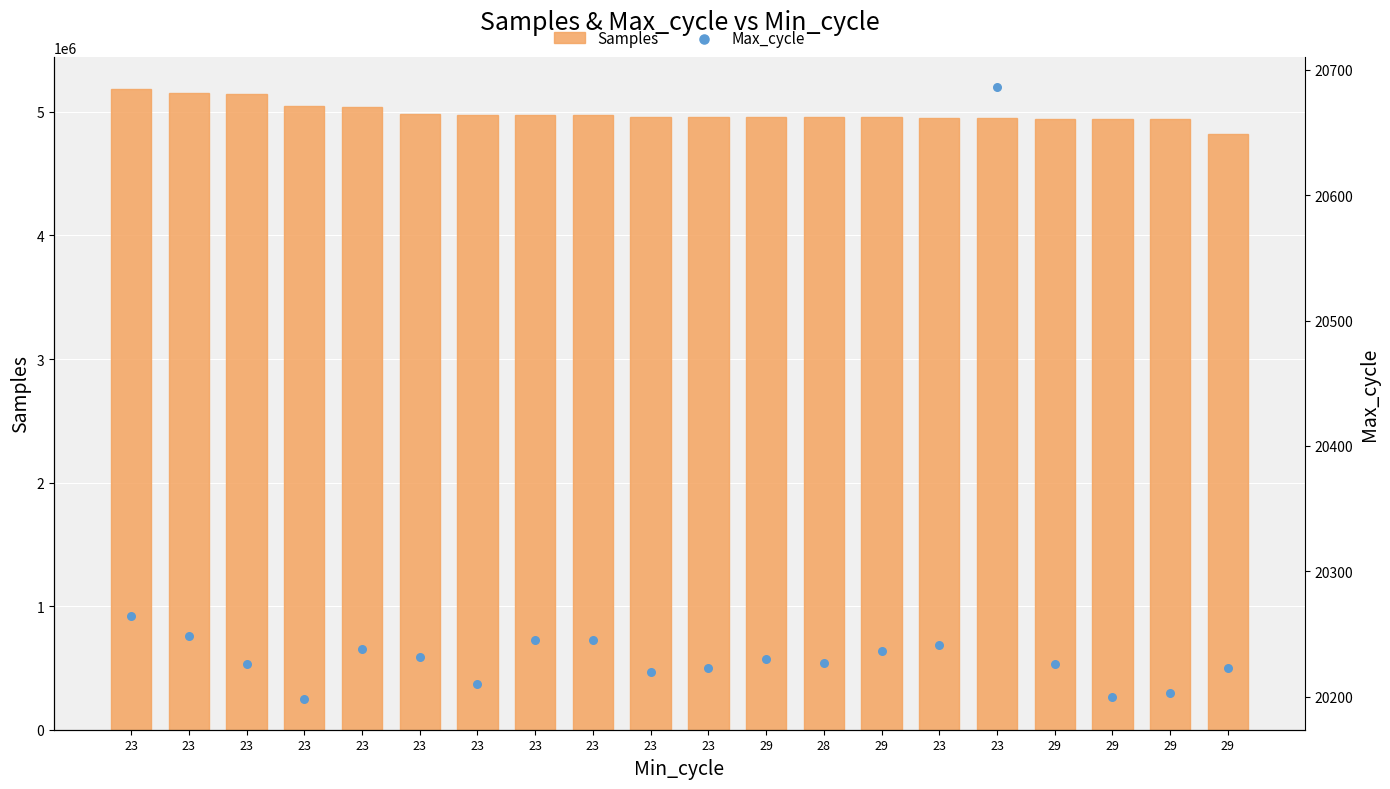

At which category is the sum across all series the highest?

23